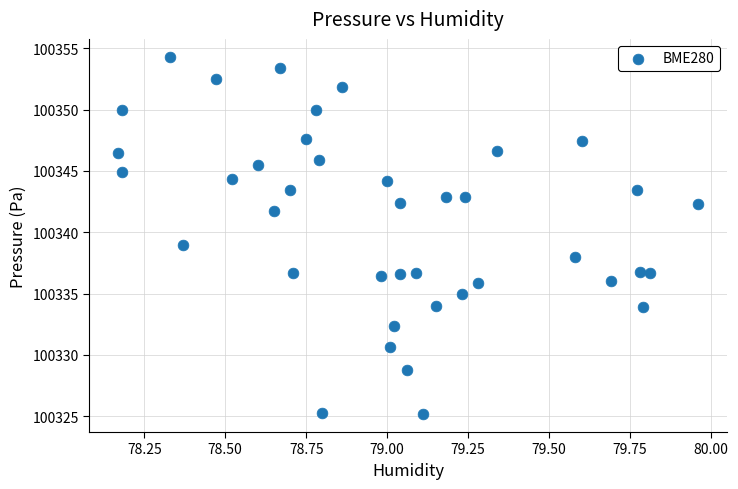

What is the range of X values (max minus min)?

1.8